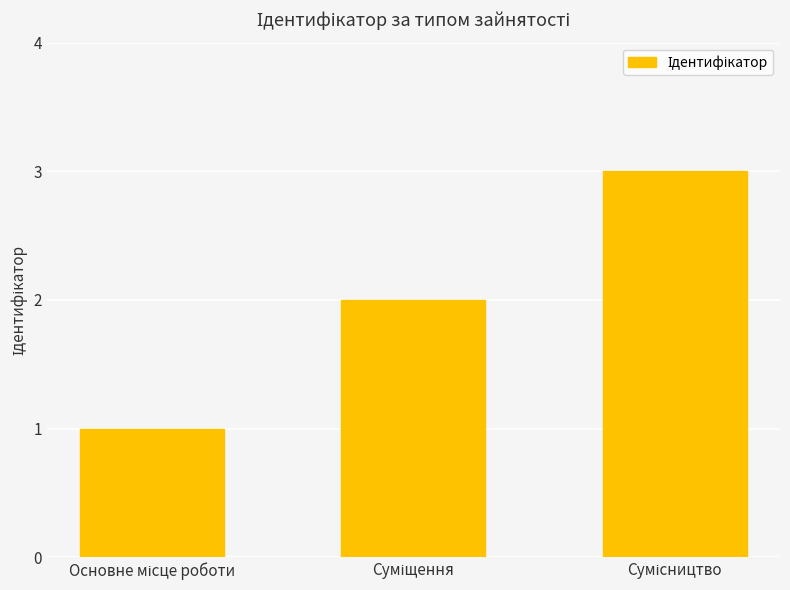

What is the greatest value displayed?

3